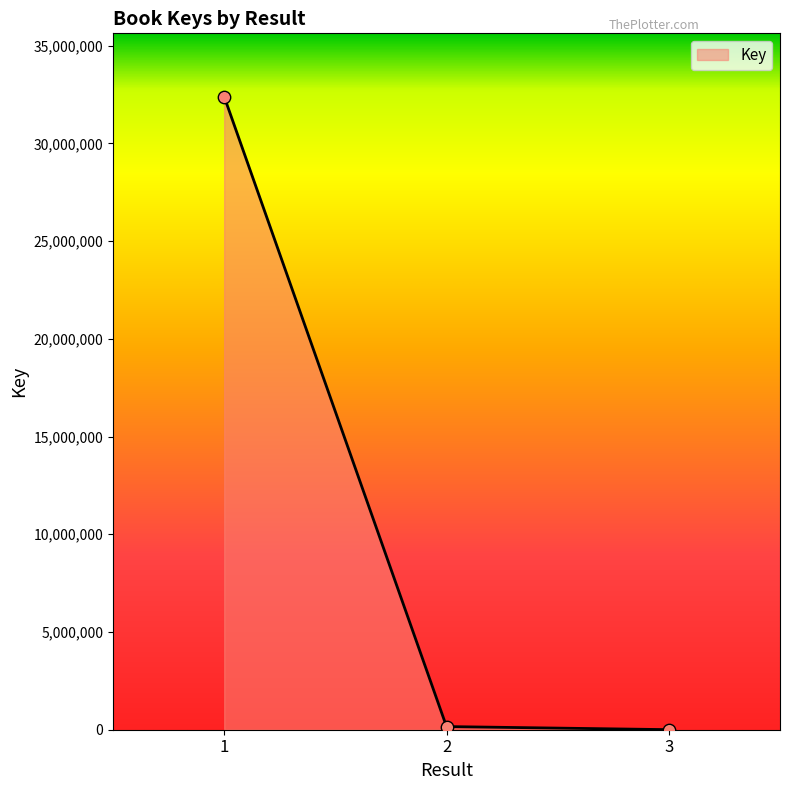

What is the difference between the maximum and minimum values?

32390457